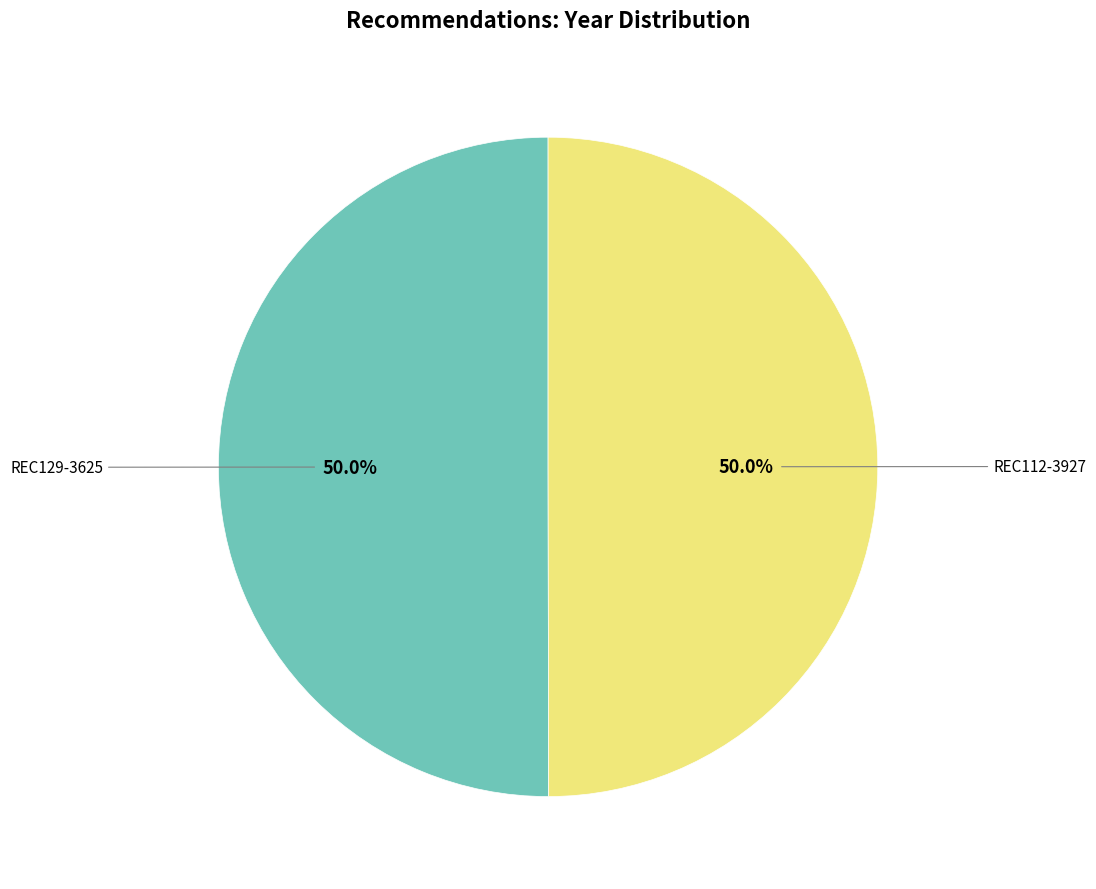

Count the number of slices in the pie.

2